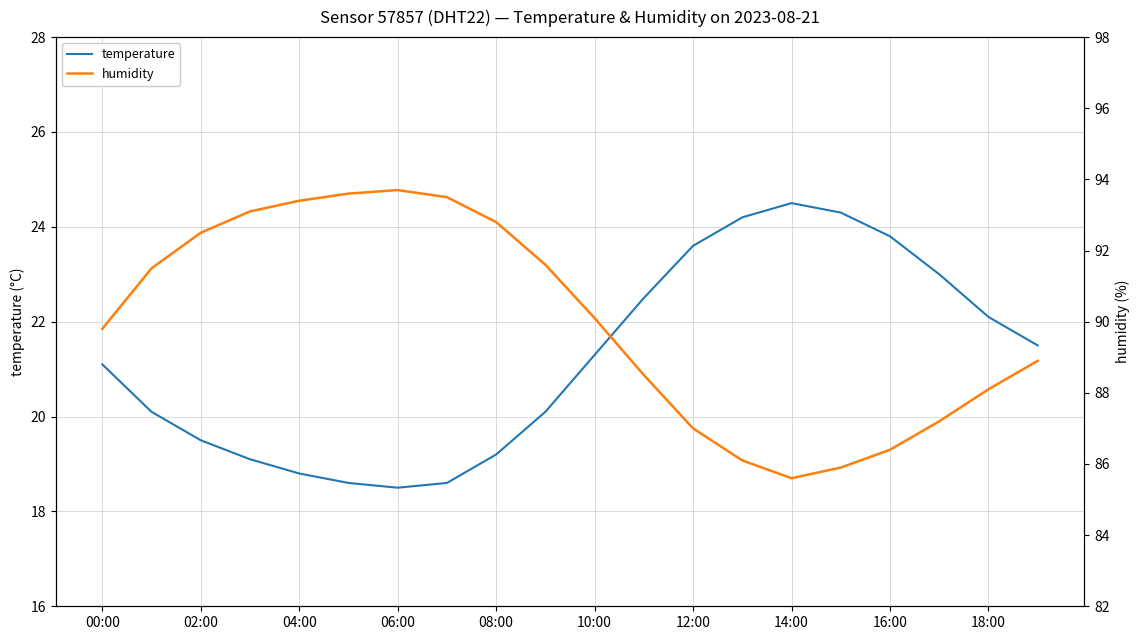

The temperature series shows 22.1 at 18:00. True or false?

True